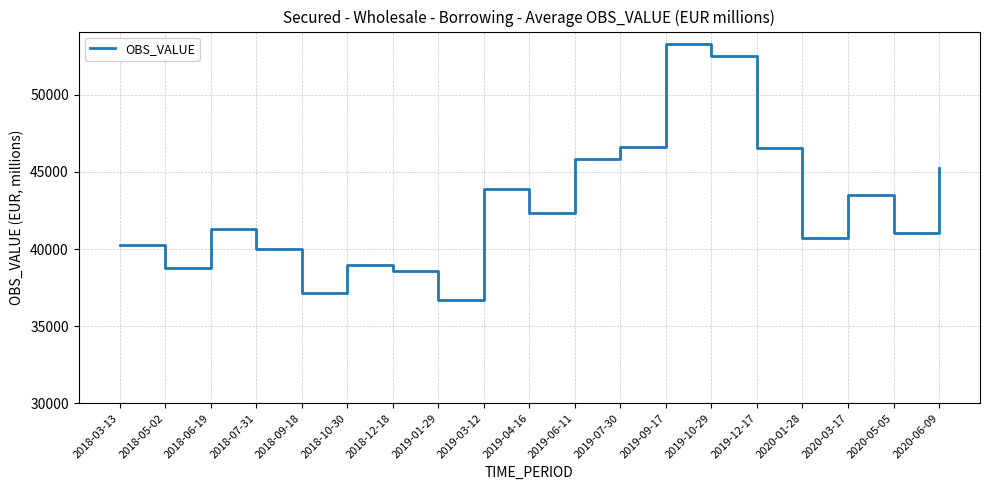

Is it true that the value at 2019-12-17 is 46544.4?

True